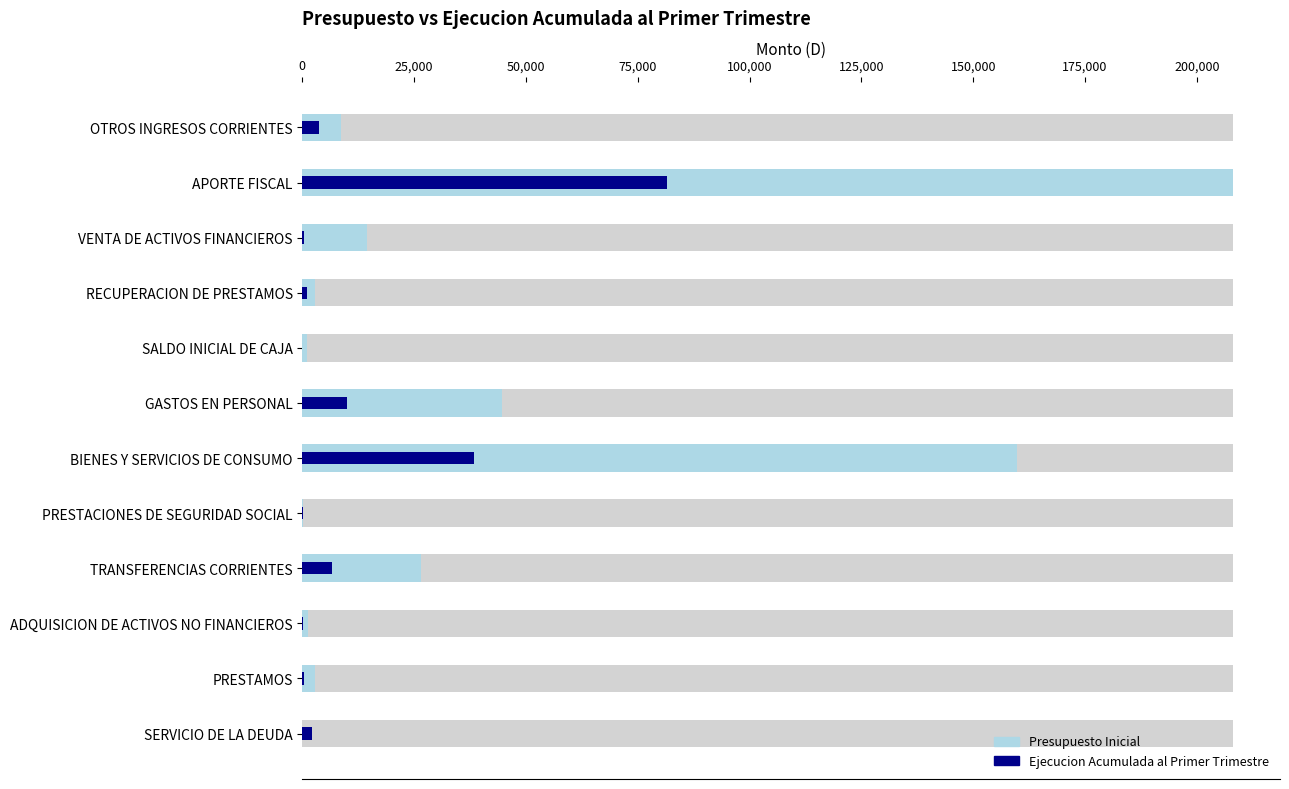

True or false: Presupuesto Inicial has a value of 2914 at OTROS INGRESOS CORRIENTES.

False